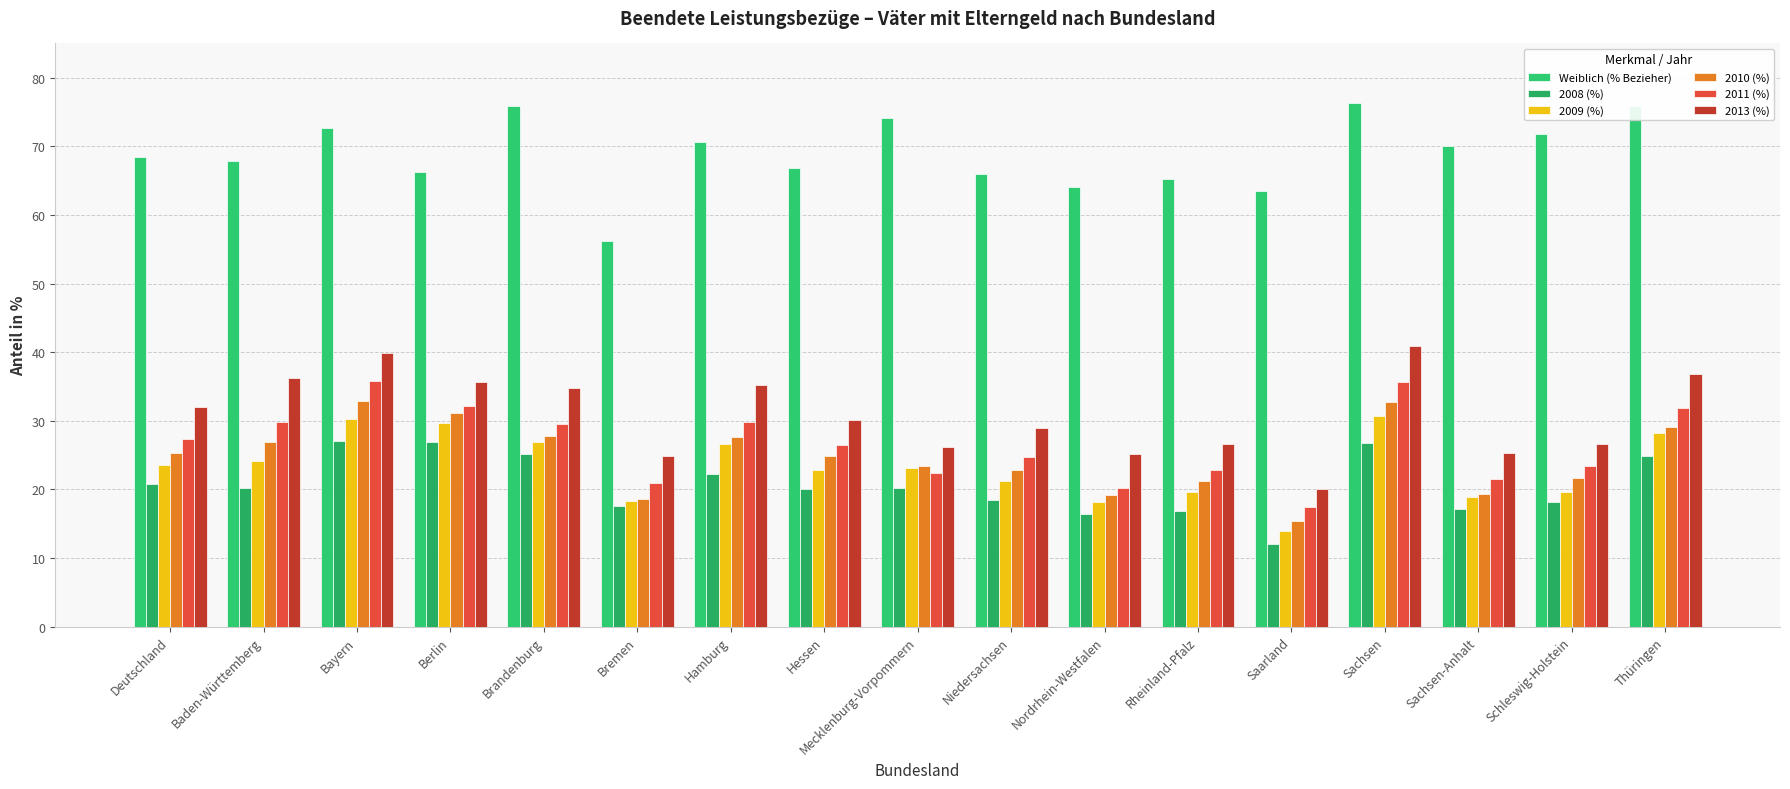

What is the minimum value shown in the chart?

12.0